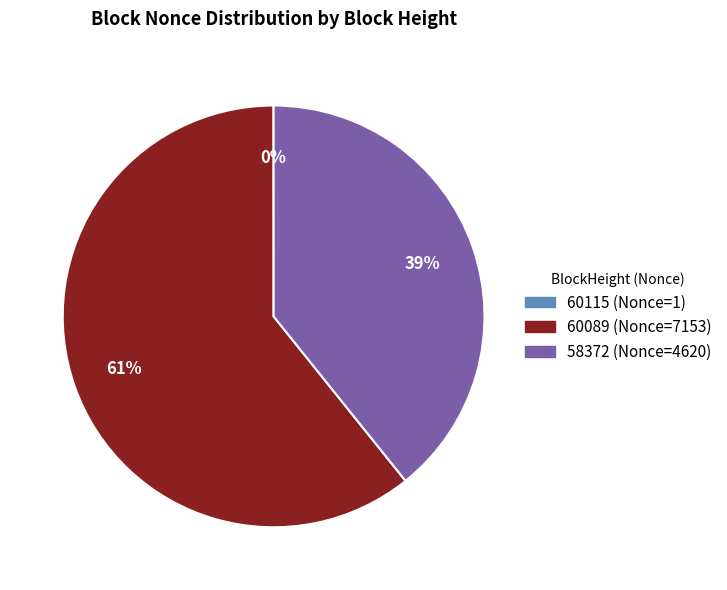

Is there any slice that represents more than half of the pie?

Yes